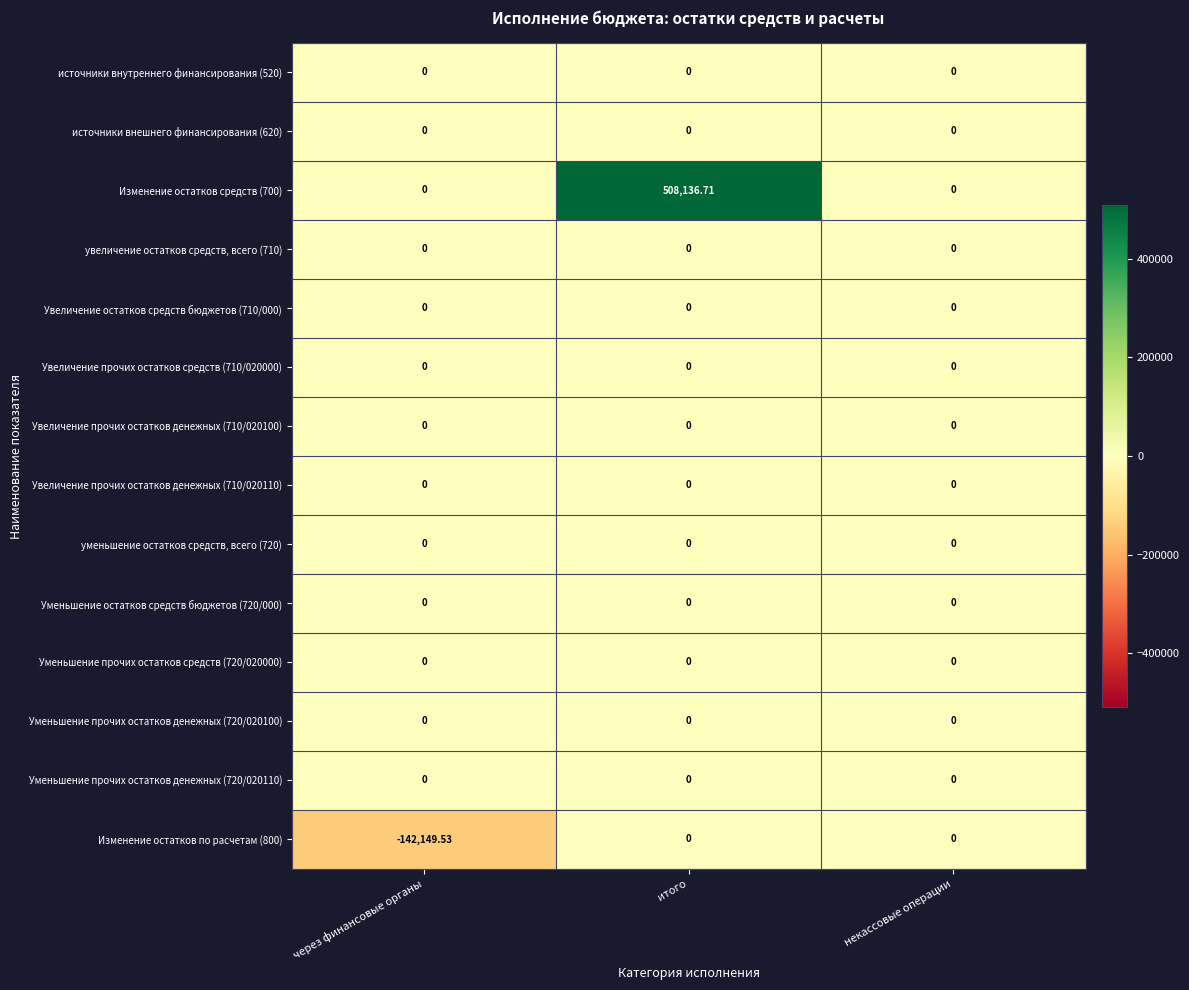

What is the difference between the highest and lowest values at через финансовые органы?

142149.5